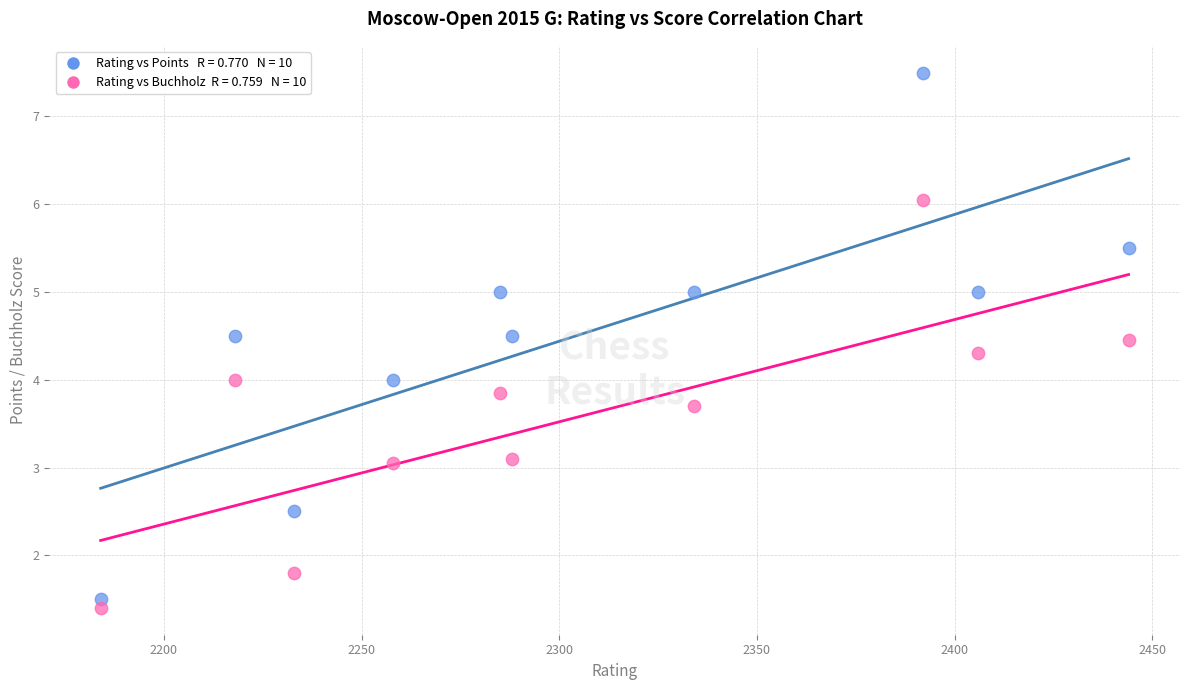

Across all data points, what is the range of X values (max minus min)?

260.0